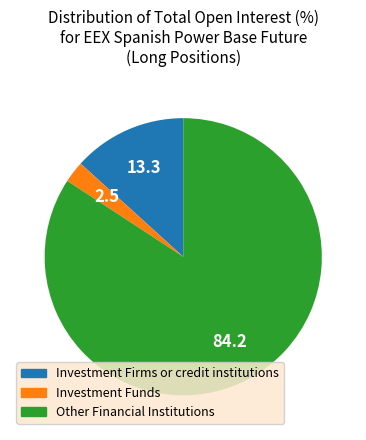

Is it true that Investment Firms or credit institutions is 8% of the pie?

False